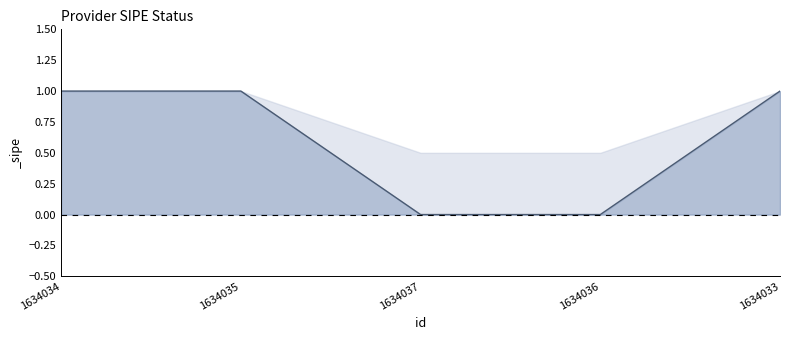

How many lines are shown in the chart?

1